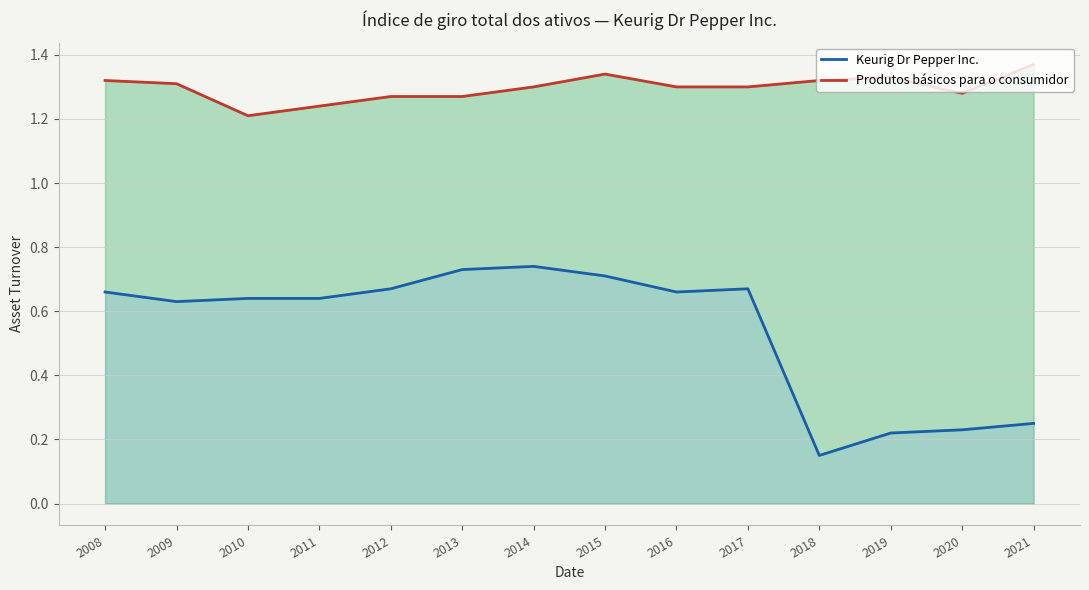

How many categories are shown in the chart?

14